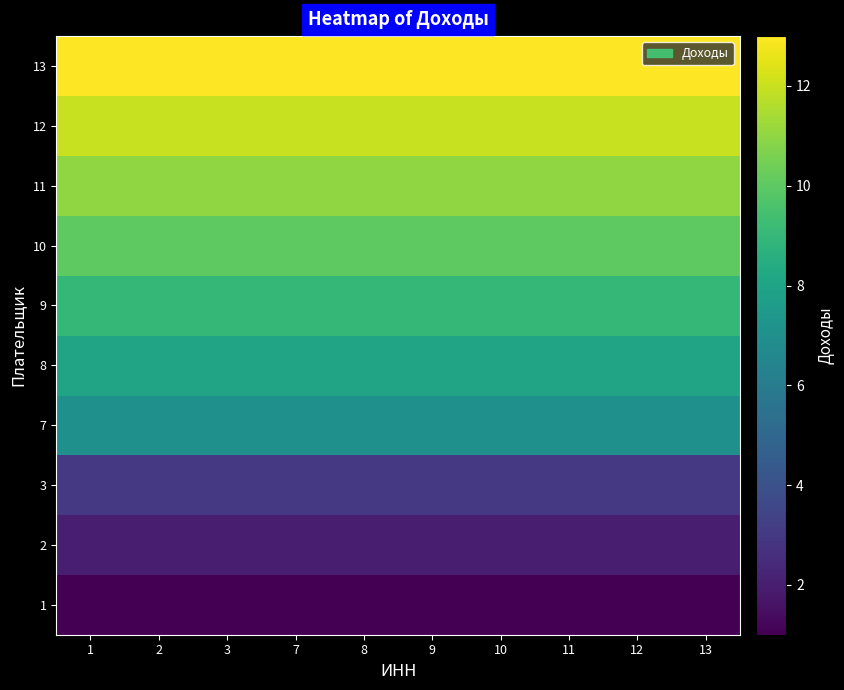

Reading left to right, list all the values displayed in this chart.

1: 1=1	2=1	3=1	7=1	8=1	9=1	10=1	11=1	12=1	13=1
2: 1=2	2=2	3=2	7=2	8=2	9=2	10=2	11=2	12=2	13=2
3: 1=3	2=3	3=3	7=3	8=3	9=3	10=3	11=3	12=3	13=3
7: 1=7	2=7	3=7	7=7	8=7	9=7	10=7	11=7	12=7	13=7
8: 1=8	2=8	3=8	7=8	8=8	9=8	10=8	11=8	12=8	13=8
9: 1=9	2=9	3=9	7=9	8=9	9=9	10=9	11=9	12=9	13=9
10: 1=10	2=10	3=10	7=10	8=10	9=10	10=10	11=10	12=10	13=10
11: 1=11	2=11	3=11	7=11	8=11	9=11	10=11	11=11	12=11	13=11
12: 1=12	2=12	3=12	7=12	8=12	9=12	10=12	11=12	12=12	13=12
13: 1=13	2=13	3=13	7=13	8=13	9=13	10=13	11=13	12=13	13=13